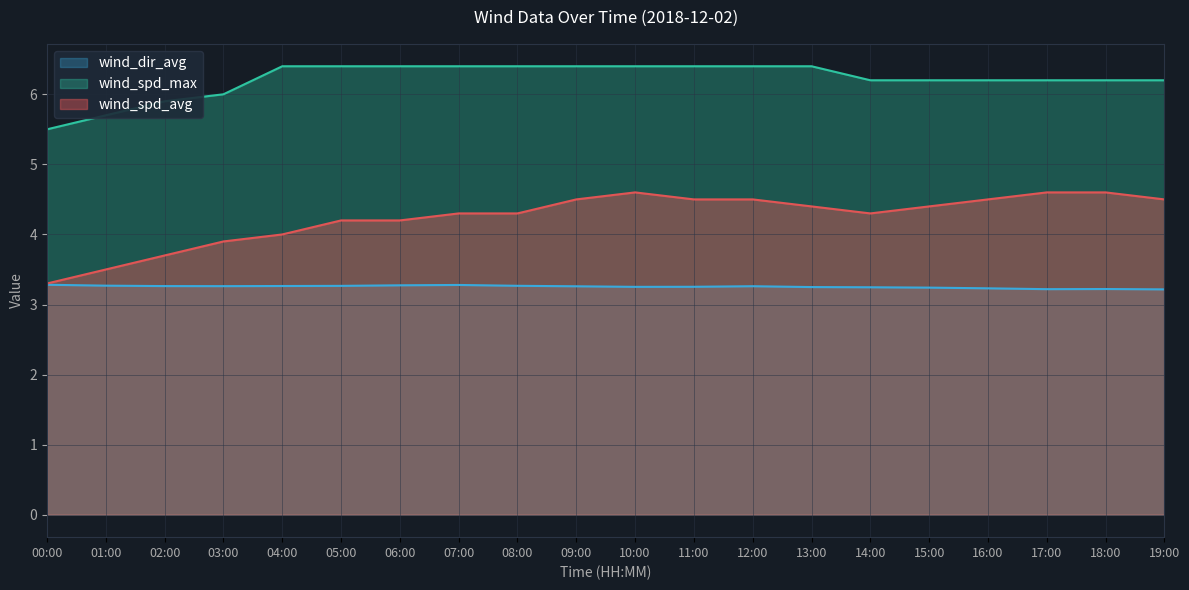

What are all the series names shown in the legend?

wind_dir_avg, wind_spd_max, wind_spd_avg